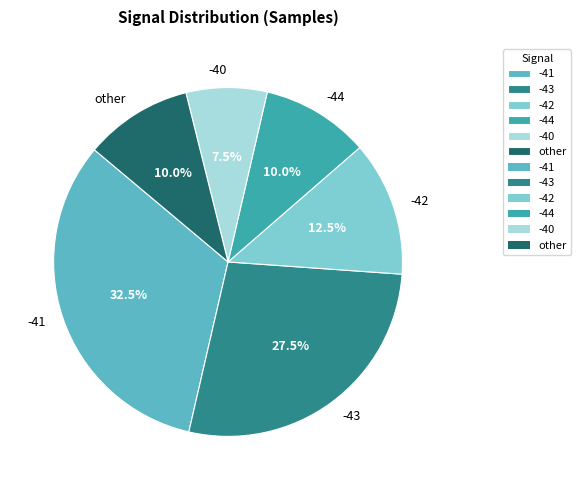

To the nearest percent, what is the average slice percentage?

17%